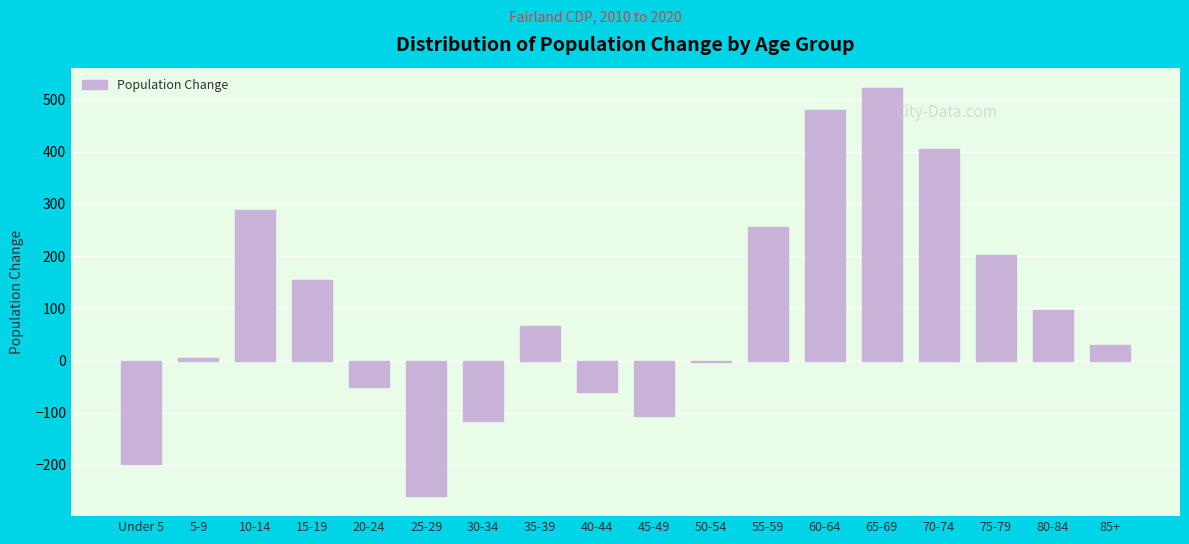

Reading right to left, transcribe all the data shown in this chart.

30	97	203	406	522	480	256	-3	-106	-60	67	-116	-259	-51	155	288	4	-198